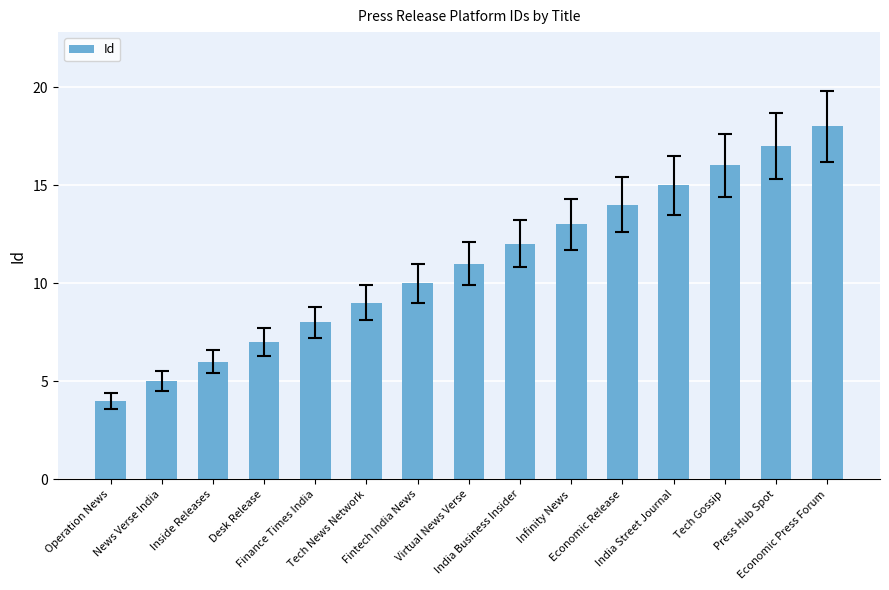

Is it true that the value at Operation News is 4?

True